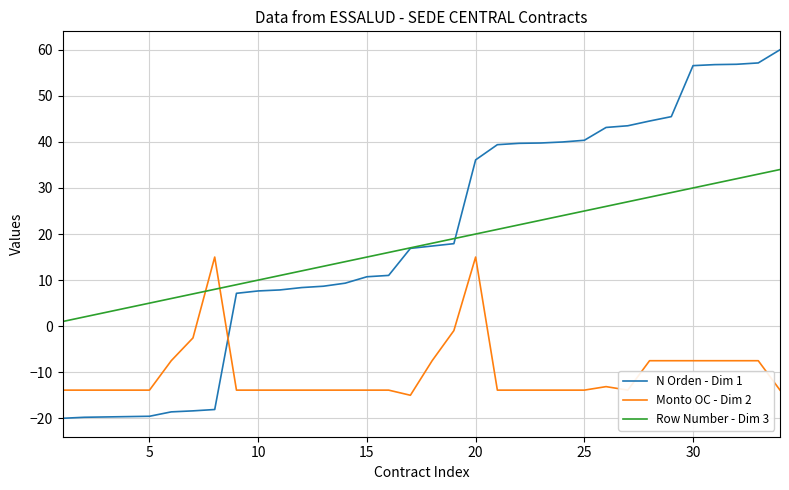

List the series in order of their peak value, lowest first.

Monto OC - Dim 2, Row Number - Dim 3, N Orden - Dim 1